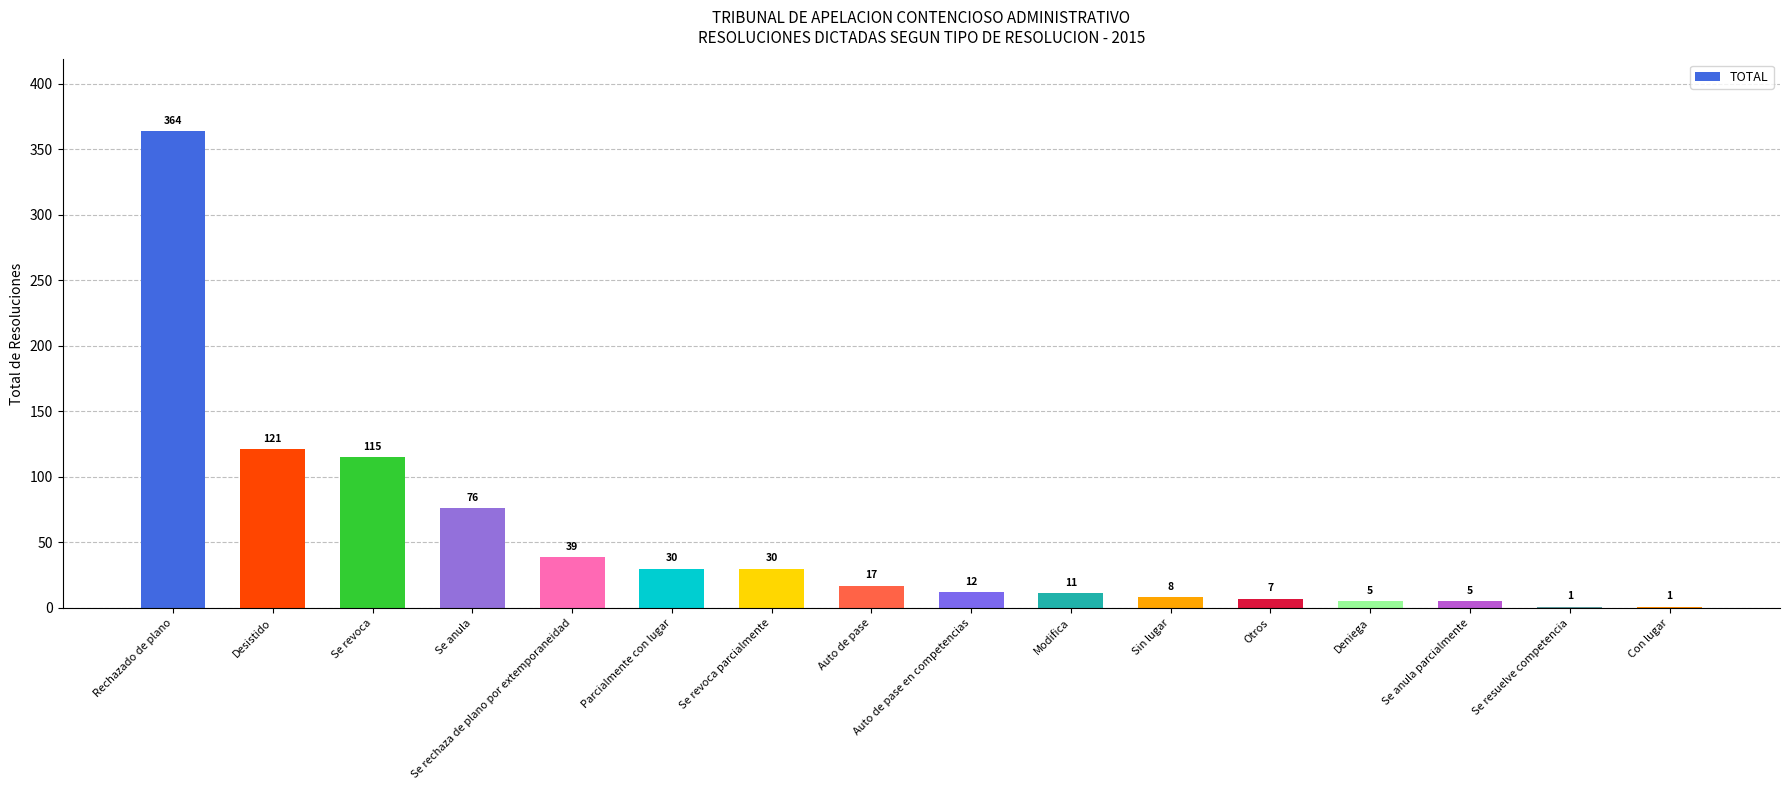

How many categories are shown in the chart?

16